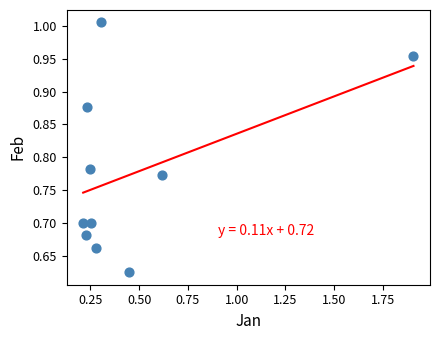

What is the range of X values (max minus min)?

1.7